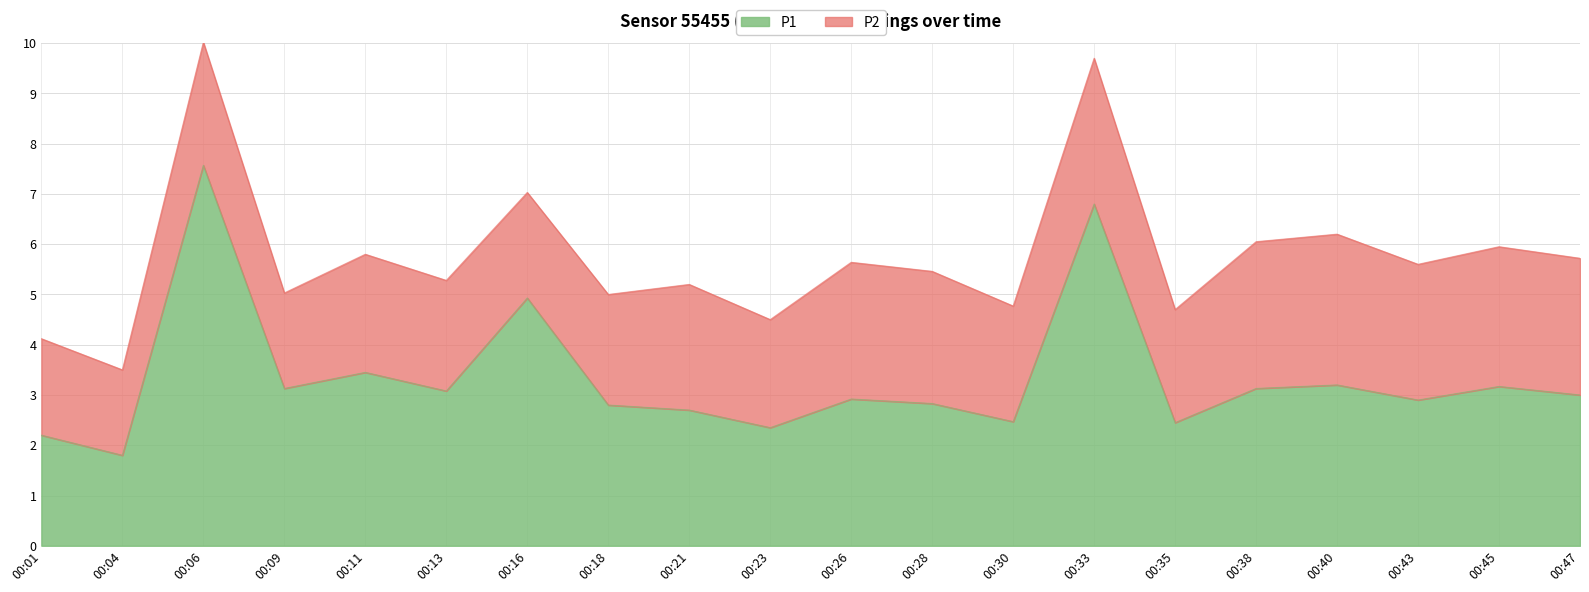

How many interior local valleys (lower than both neighbors) does the data have?

7